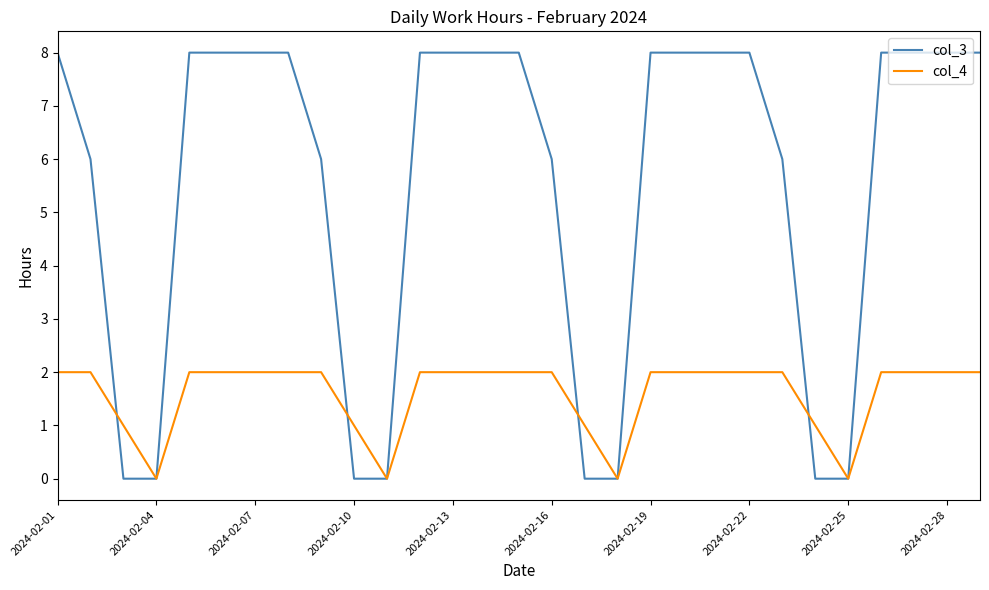

Which series has the widest spread of values?

col_3